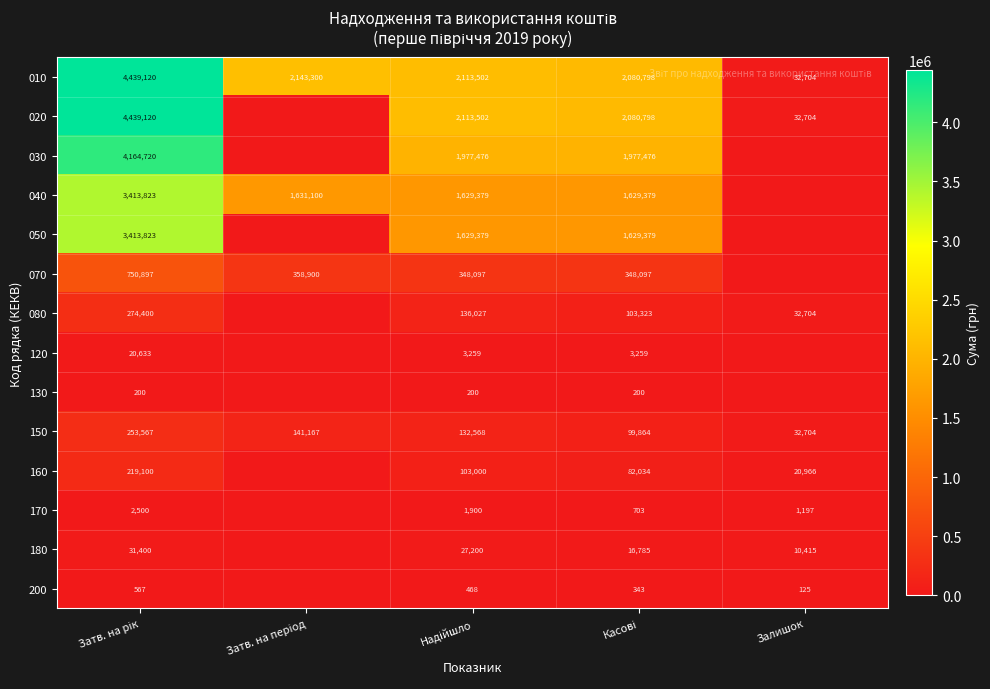

The value of 200 at Залишок is 80. True or false?

False